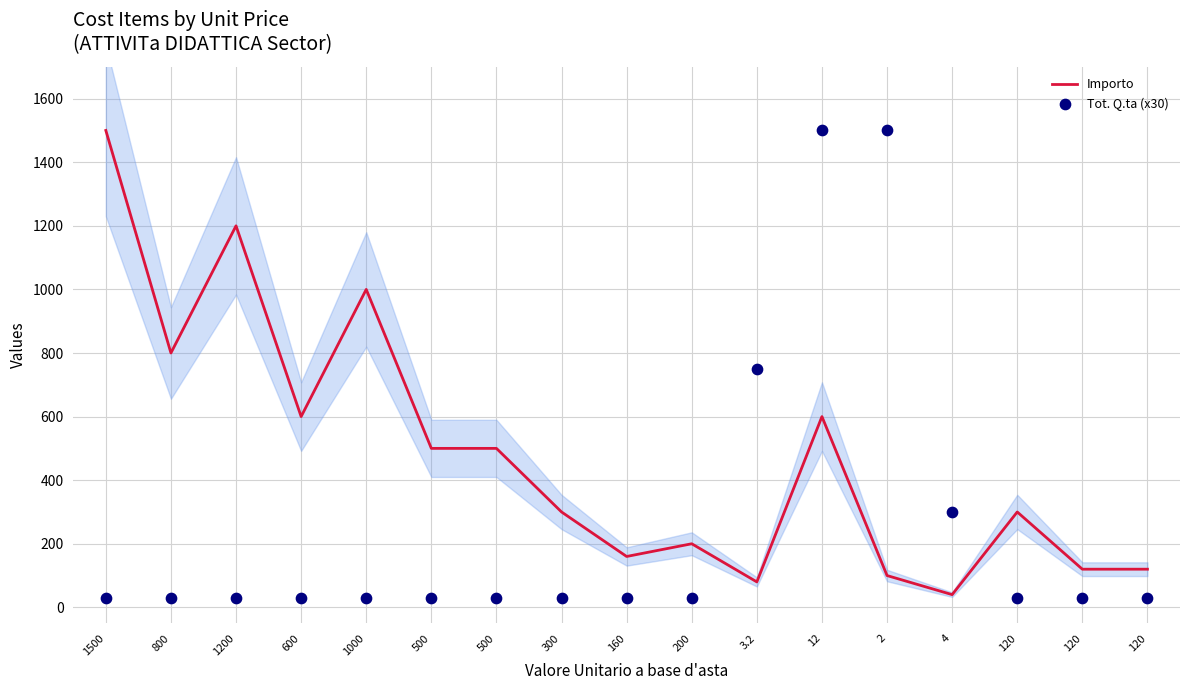

Which series has the widest spread of Y values?

Tot. Q.ta (x30)